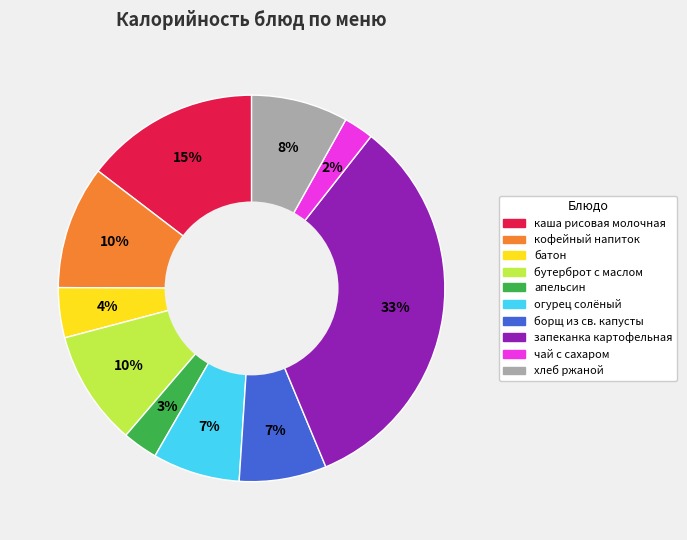

Between запеканка картофельная and апельсин, which is larger?

запеканка картофельная